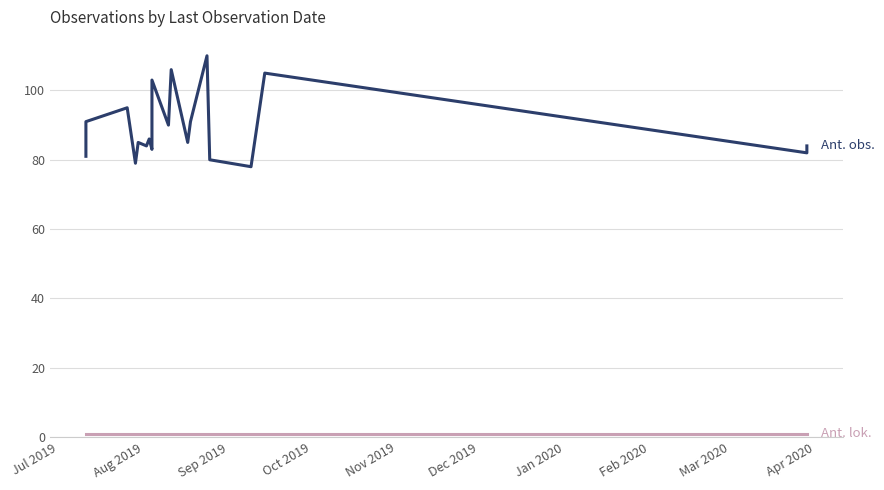

How many interior local peaks does the Ant. obs. series have?

7